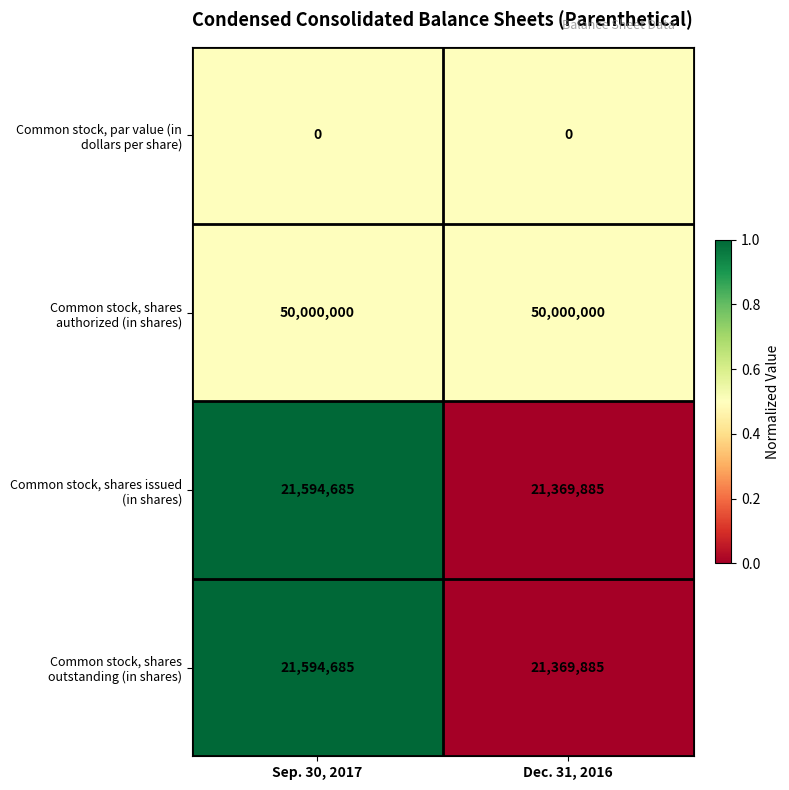

What is the spread (max minus min) of values at Dec. 31, 2016?

50000000